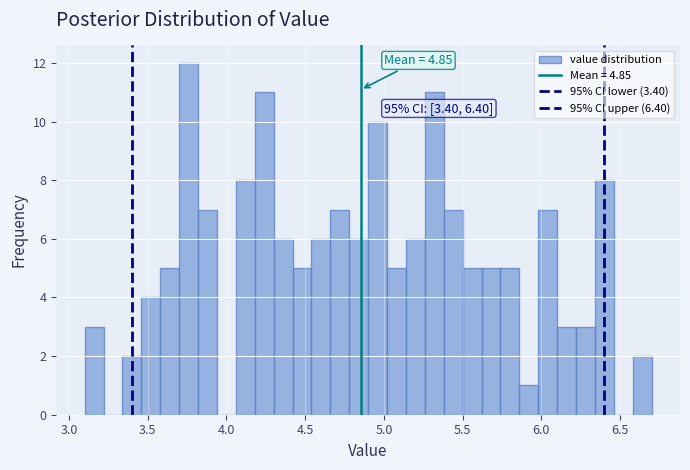

Around what value on the x-axis is the tallest bar? Give the approximate position of its centre, as read against the axis.

3.75